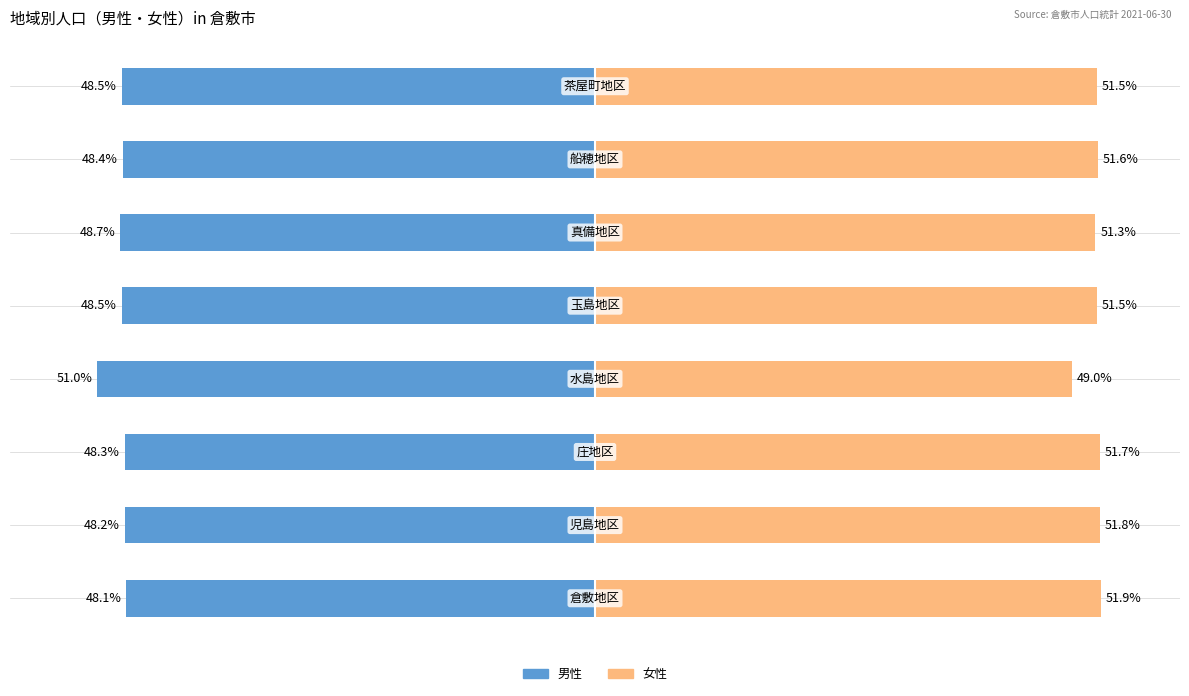

Reading right to left, list all the values displayed in this chart.

男性: -48.5	-48.4	-48.7	-48.5	-51.0	-48.3	-48.2	-48.1
女性: 51.5	51.6	51.3	51.5	49.0	51.7	51.8	51.9